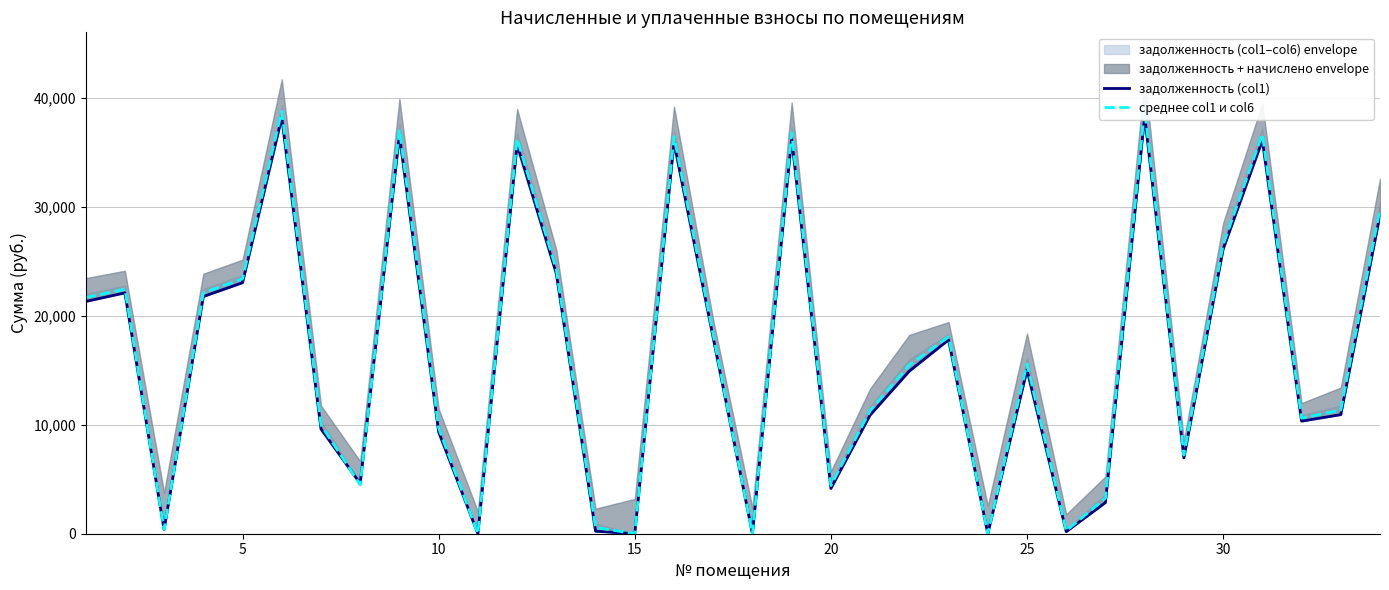

How many interior local peaks does the задолженность (col1) series have?

10